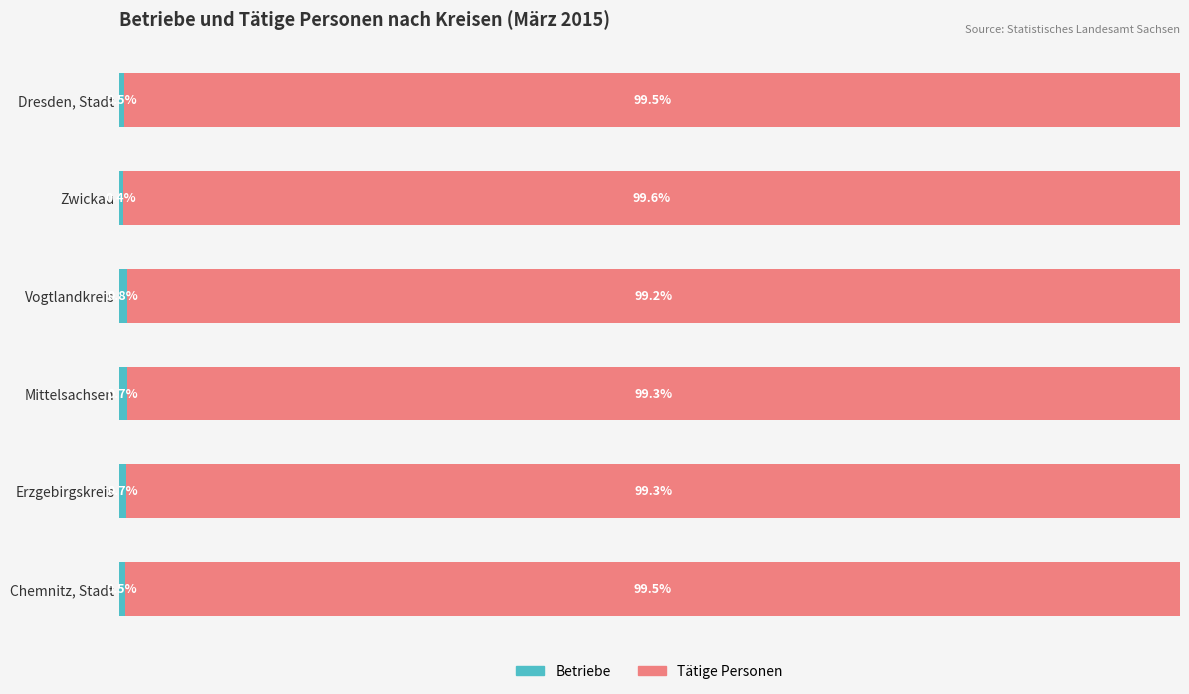

Which series has the largest total across all categories?

Tätige Personen